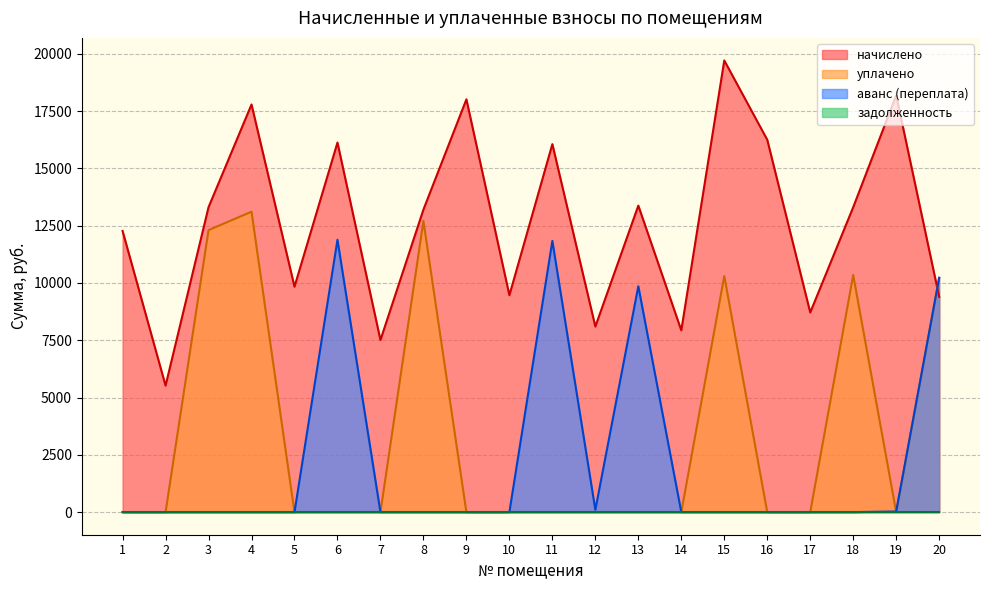

What is the total value across all series at 19?

18211.8